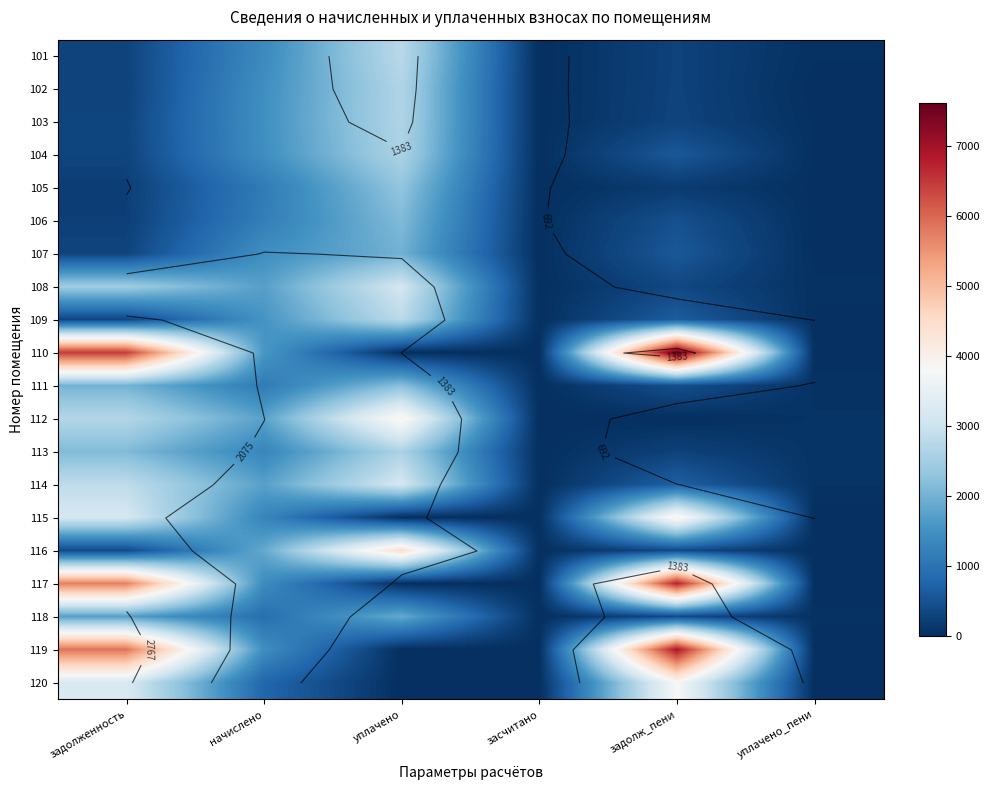

Which series has the largest total across all categories?

110